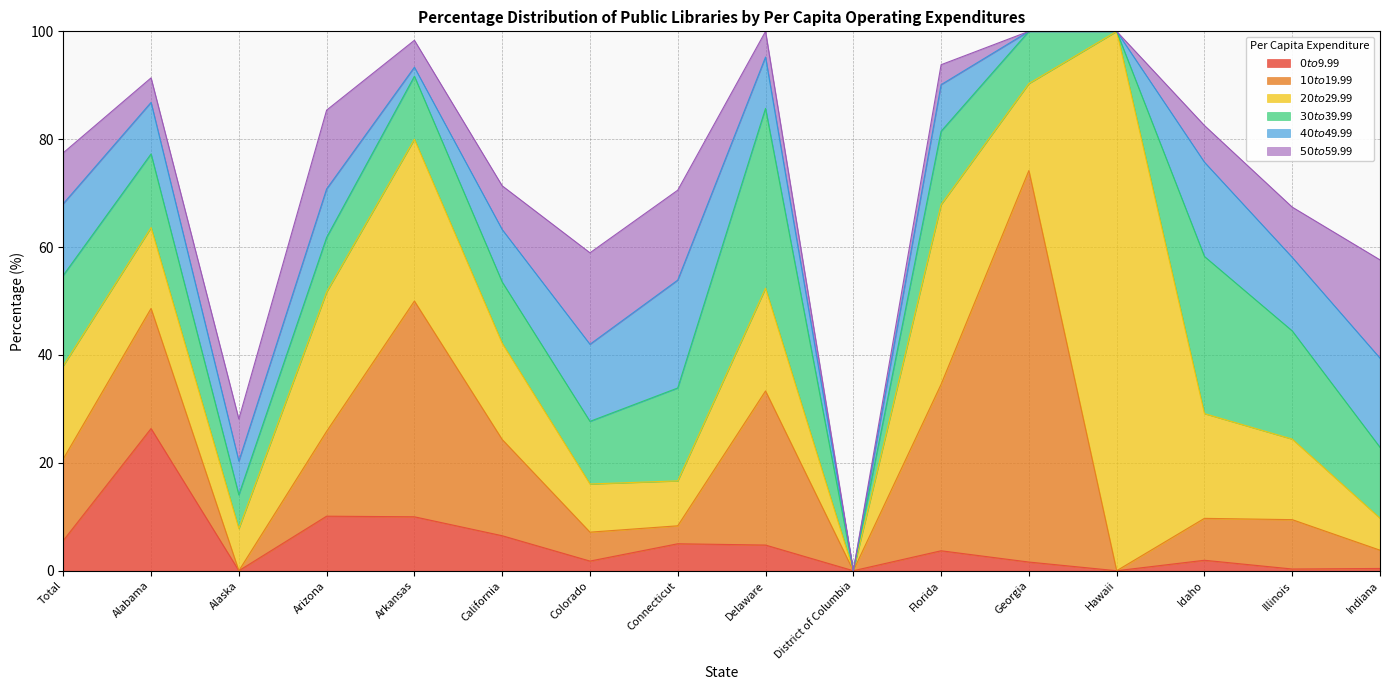

Rank the series by their maximum value, from highest to lowest.

$20 to $29.99, $10 to $19.99, $30 to $39.99, $0 to $9.99, $40 to $49.99, $50 to $59.99